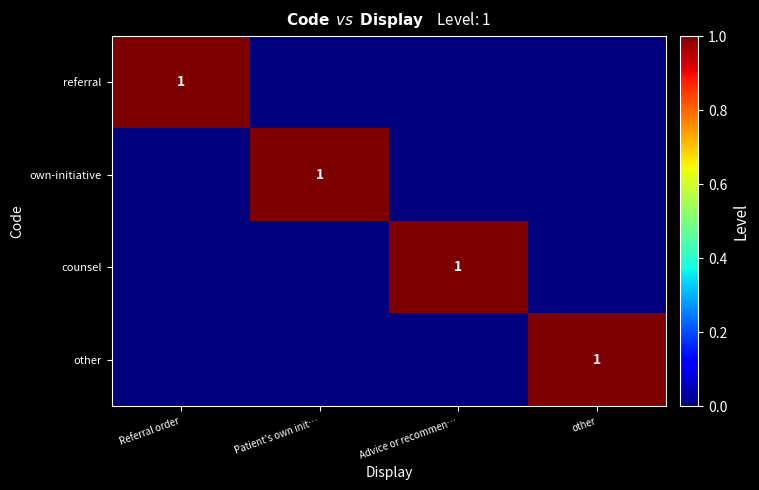

Which has a higher value, Referral order or other?

Referral order